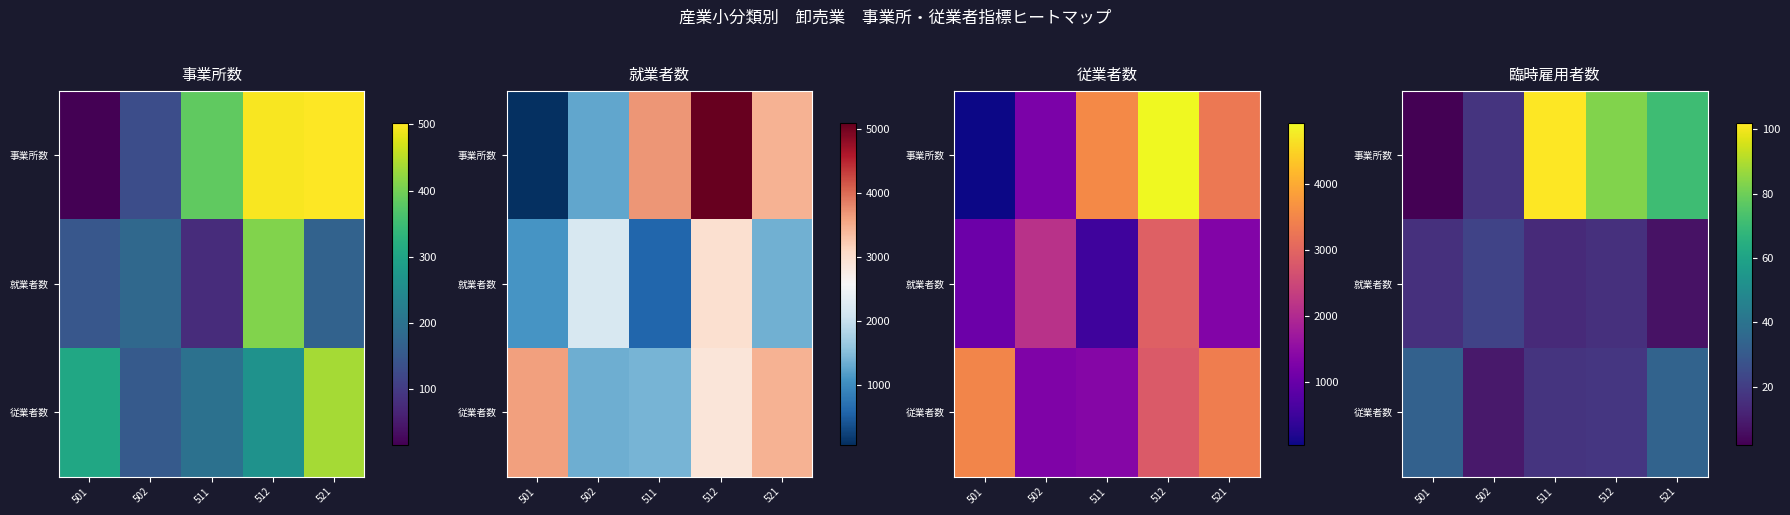

The value of 就業者数 at 512 is 7. True or false?

False